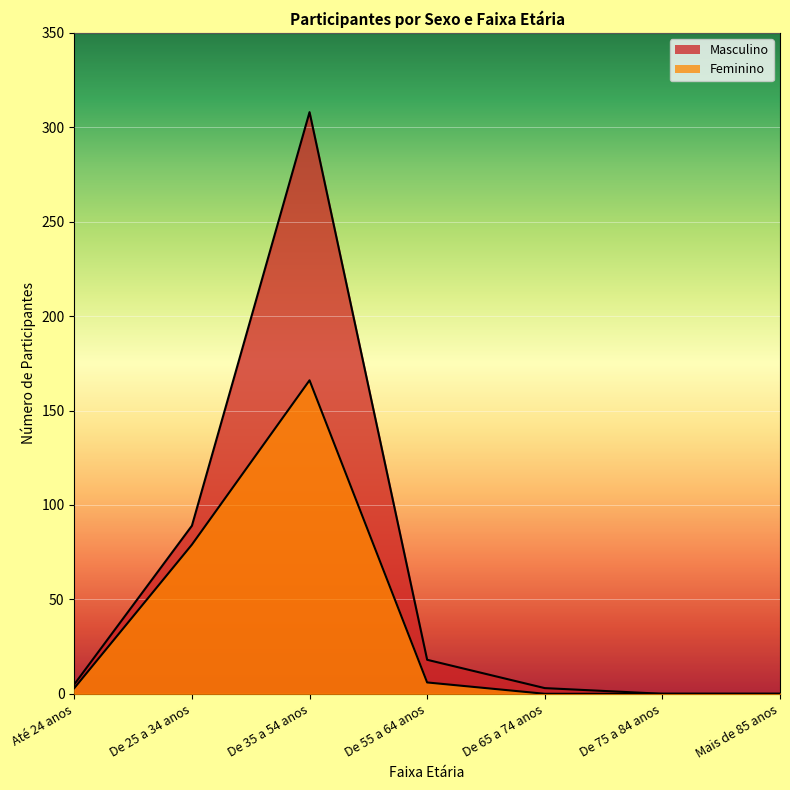

List the series in order of their overall mean, highest first.

Masculino, Feminino